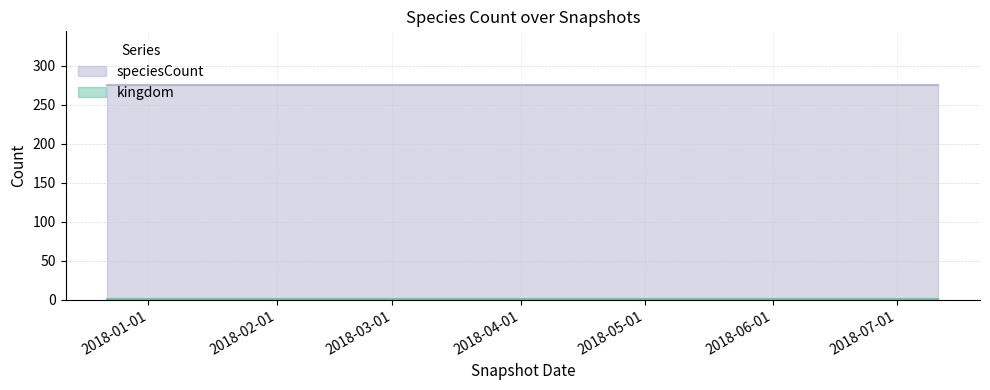

What is the minimum value shown in the chart?

1